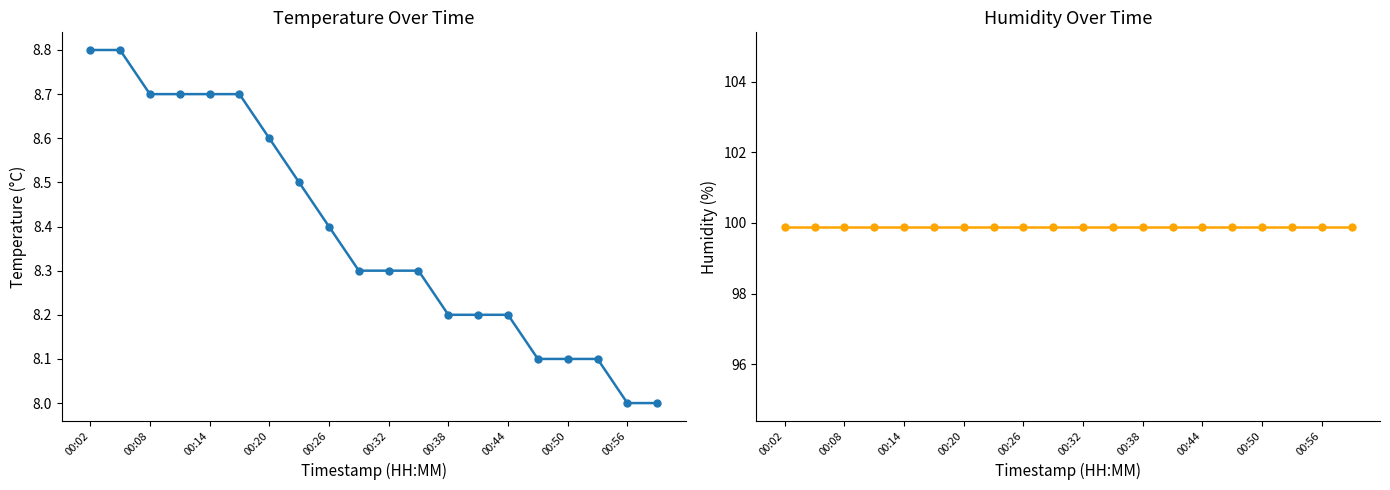

What is the sum of all humidity values?

1998.0